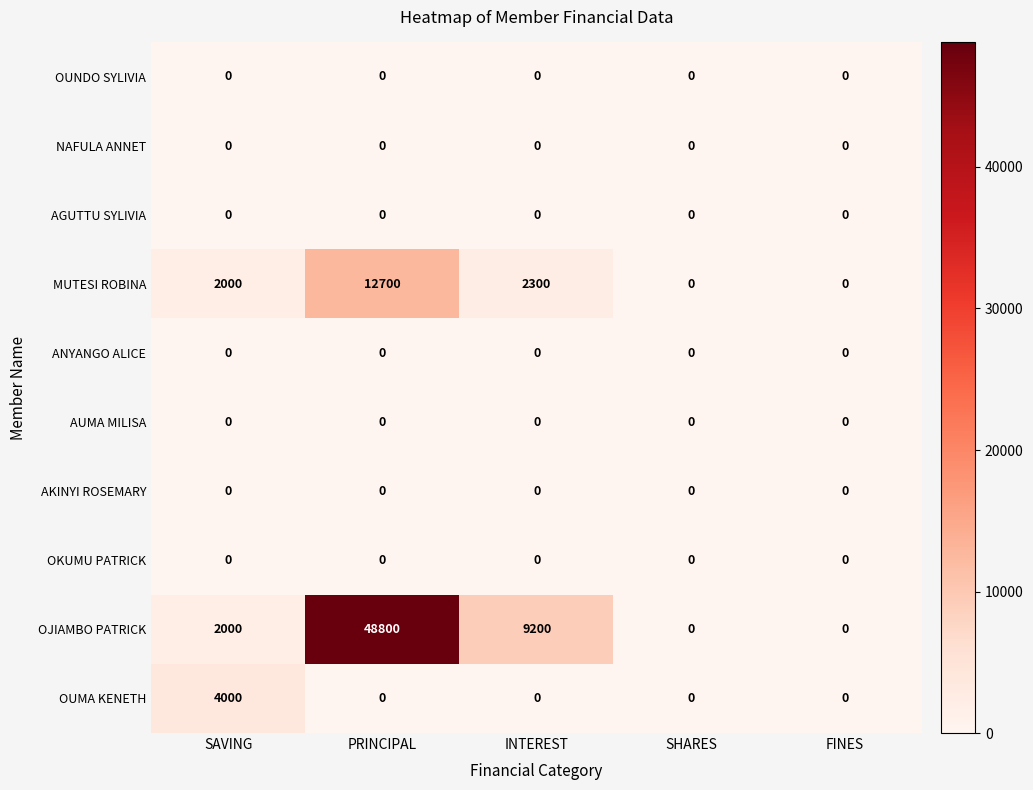

Which series has the largest range (max minus min)?

OJIAMBO PATRICK